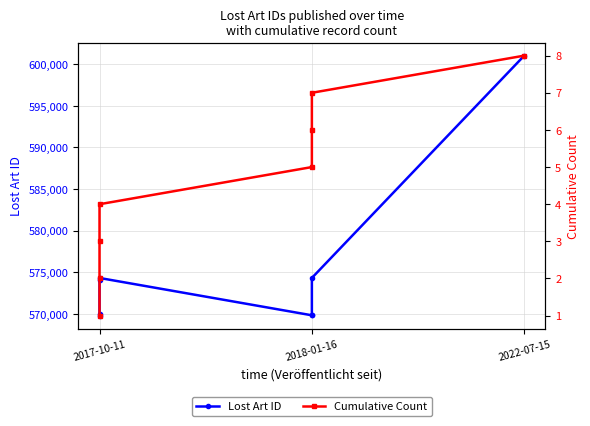

Rank the series at 2018-01-16 from lowest to highest value.

Cumulative Count, Lost Art ID